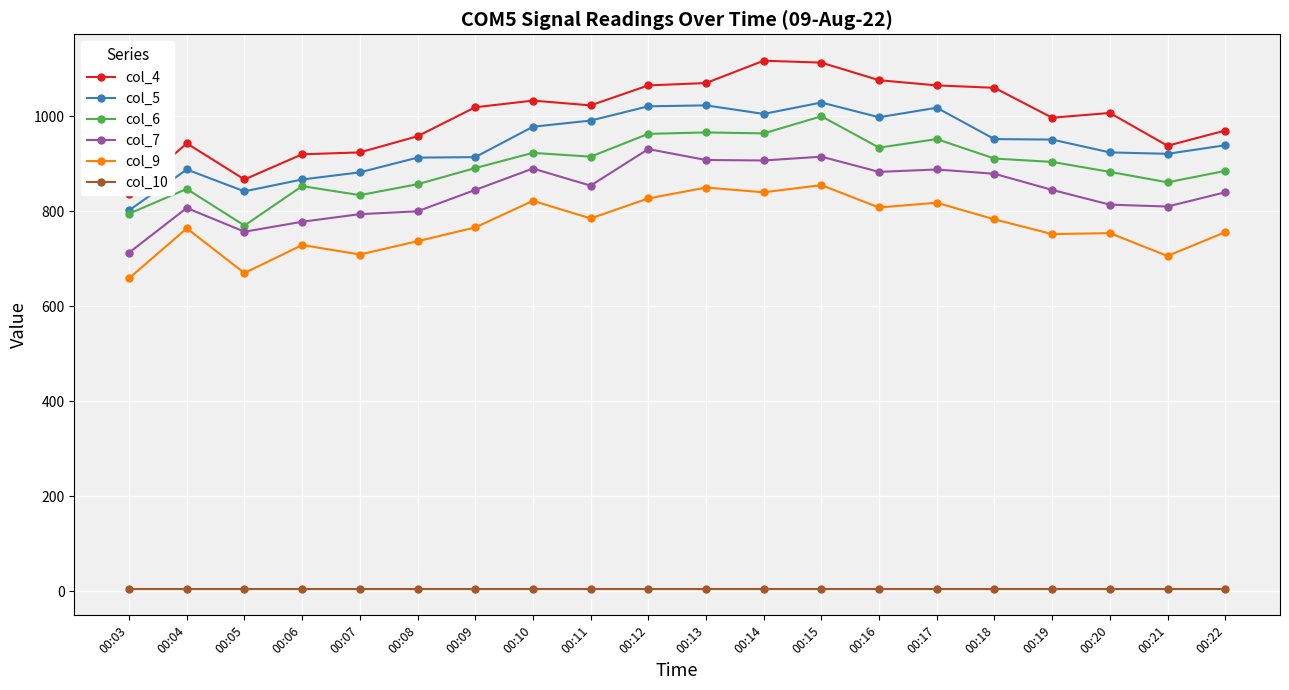

The col_10 series shows 7 at 00:14. True or false?

False